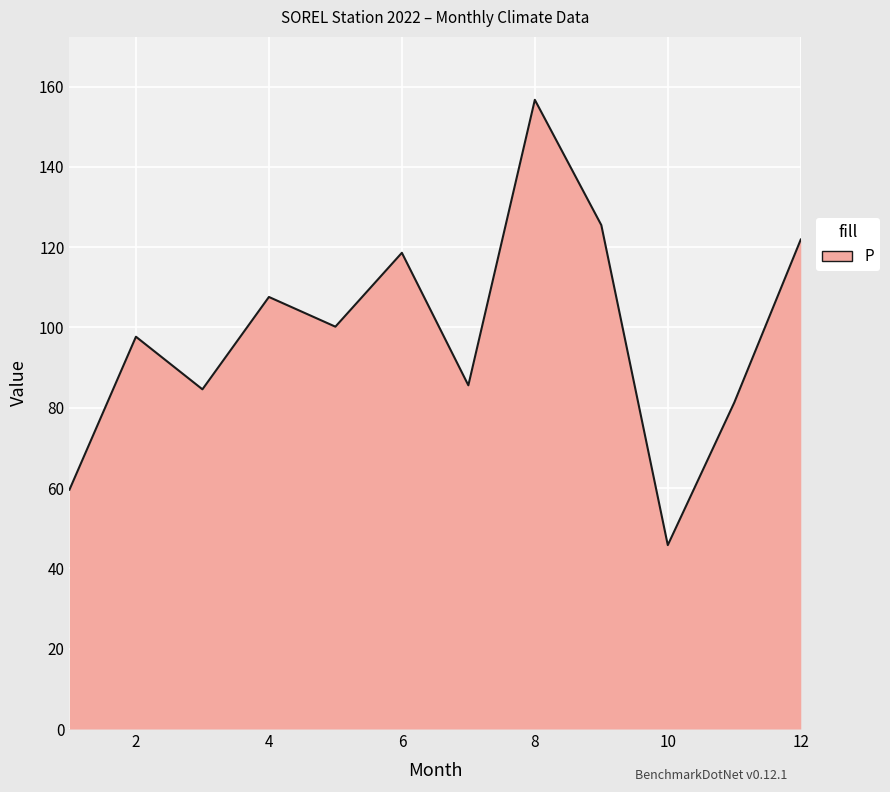

What is the maximum value shown in the chart?

156.7